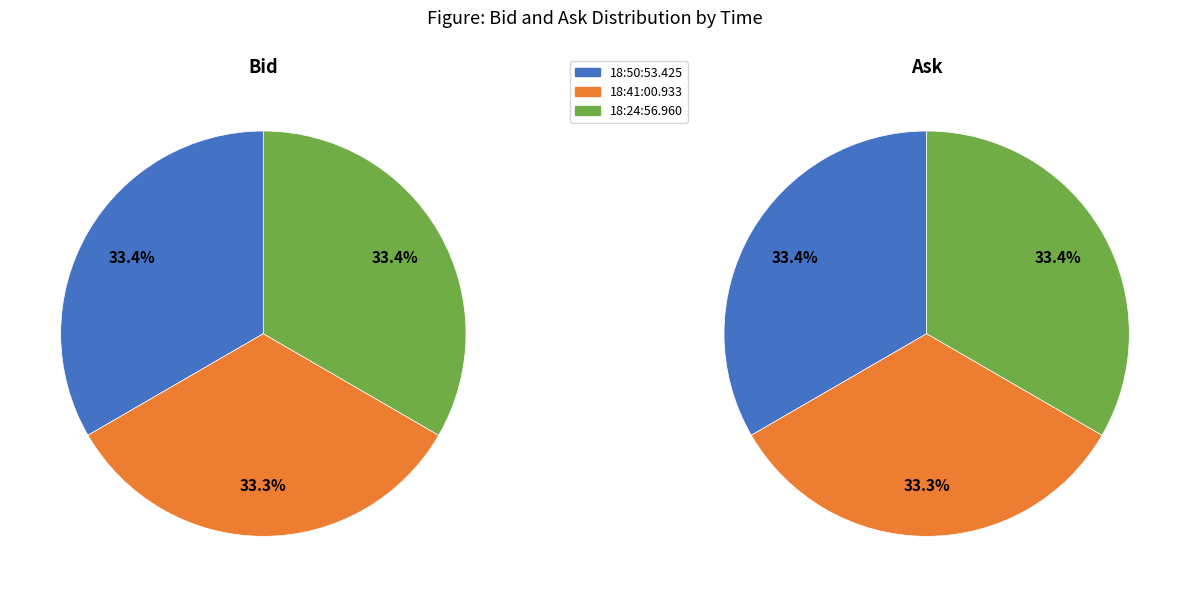

Which slice is the largest?

18:50:53.425